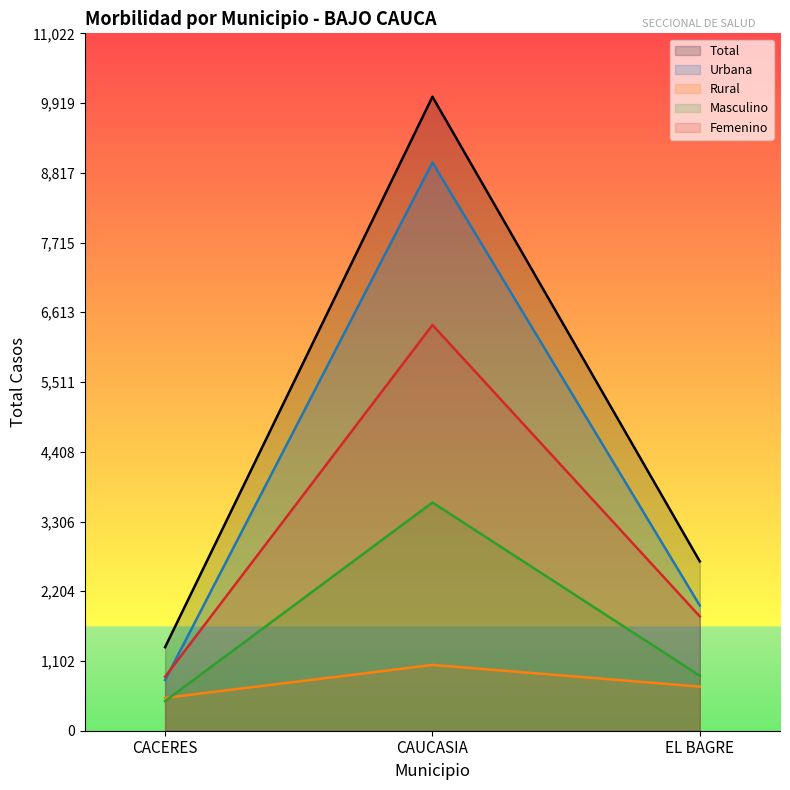

What is the sum of the Urbana values at CACERES and EL BAGRE?

2781